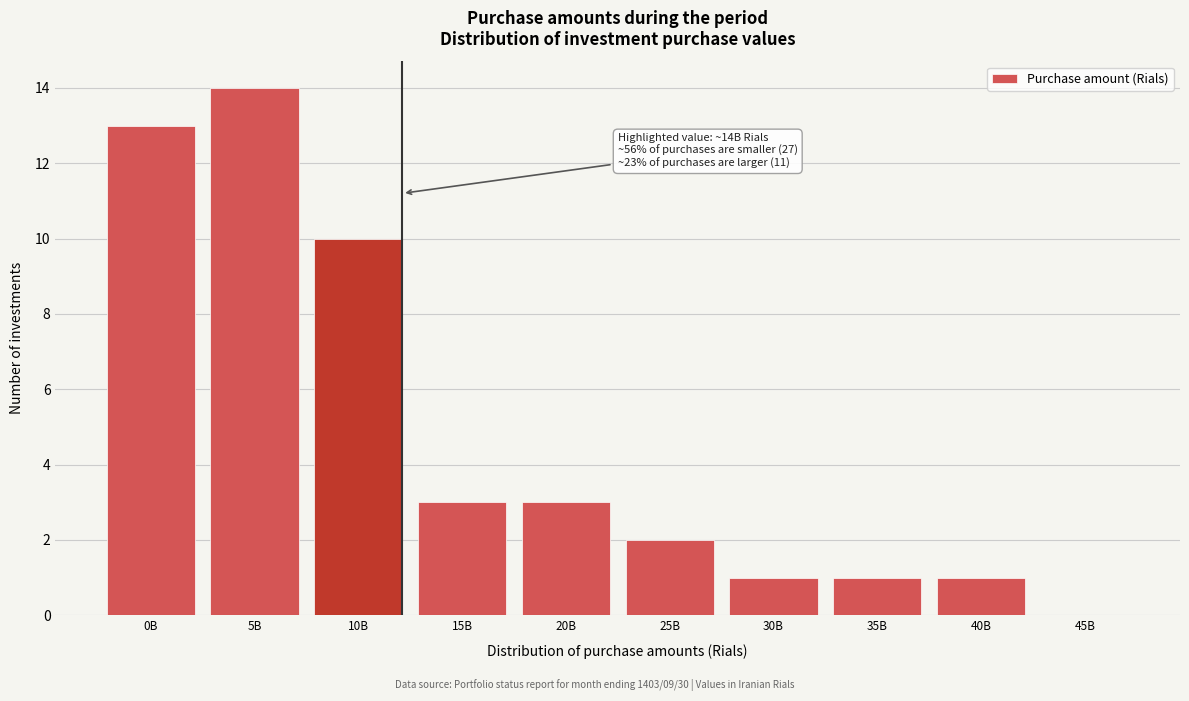

Reading right to left, transcribe all the data shown in this chart.

45B=0	40B=1	35B=1	30B=1	25B=2	20B=3	15B=3	10B=10	5B=14	0B=13